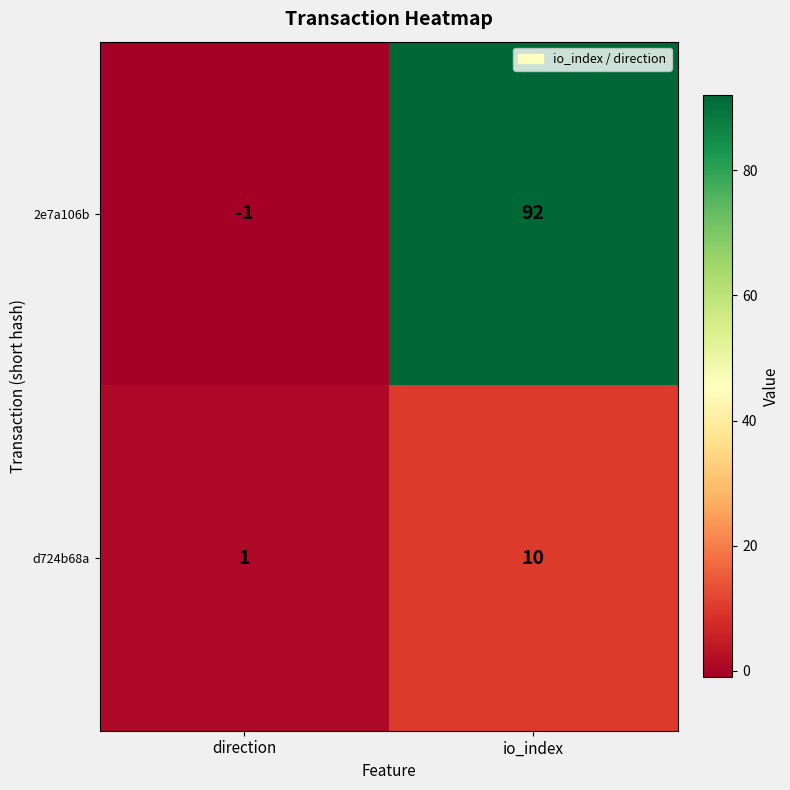

True or false: 2e7a106b has a value of -2 at direction.

False